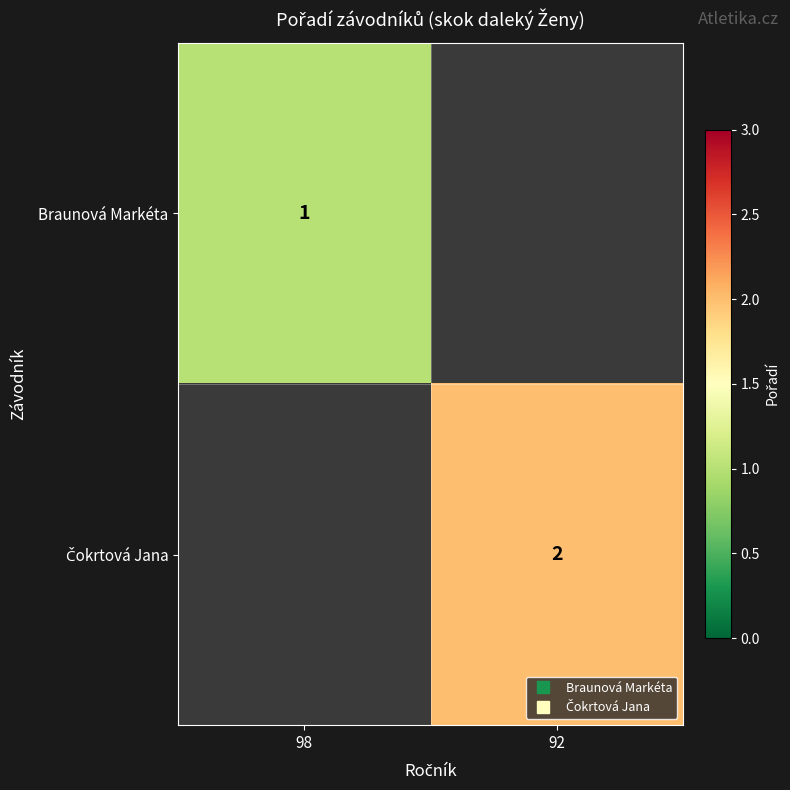

What is the greatest value displayed?

2.0